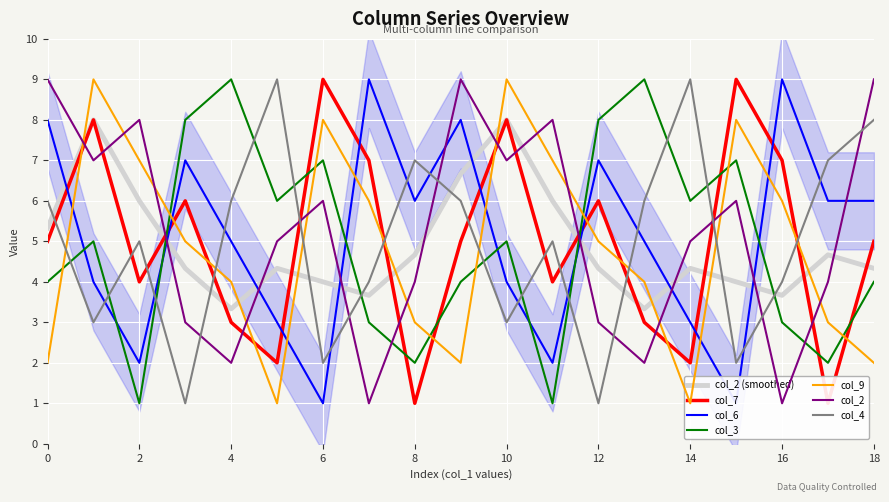

What is the sum of all col_9 values?

92